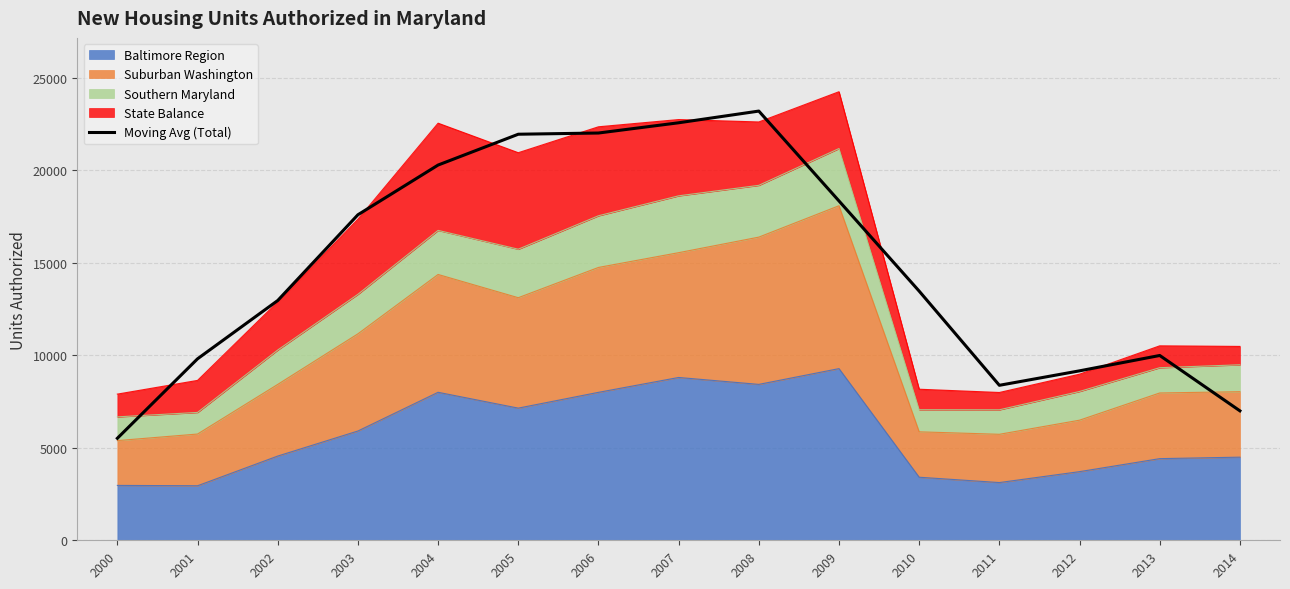

Where is the data nearest to the value 14358?

2010